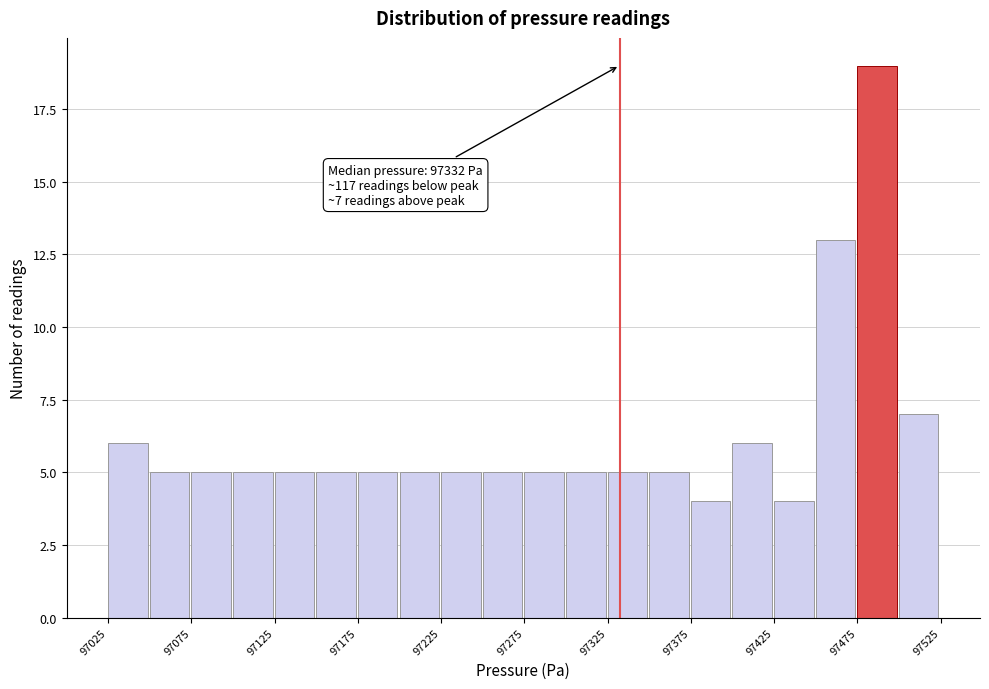

Around what value on the x-axis is the tallest bar? Give the approximate position of its centre, as read against the axis.

97490